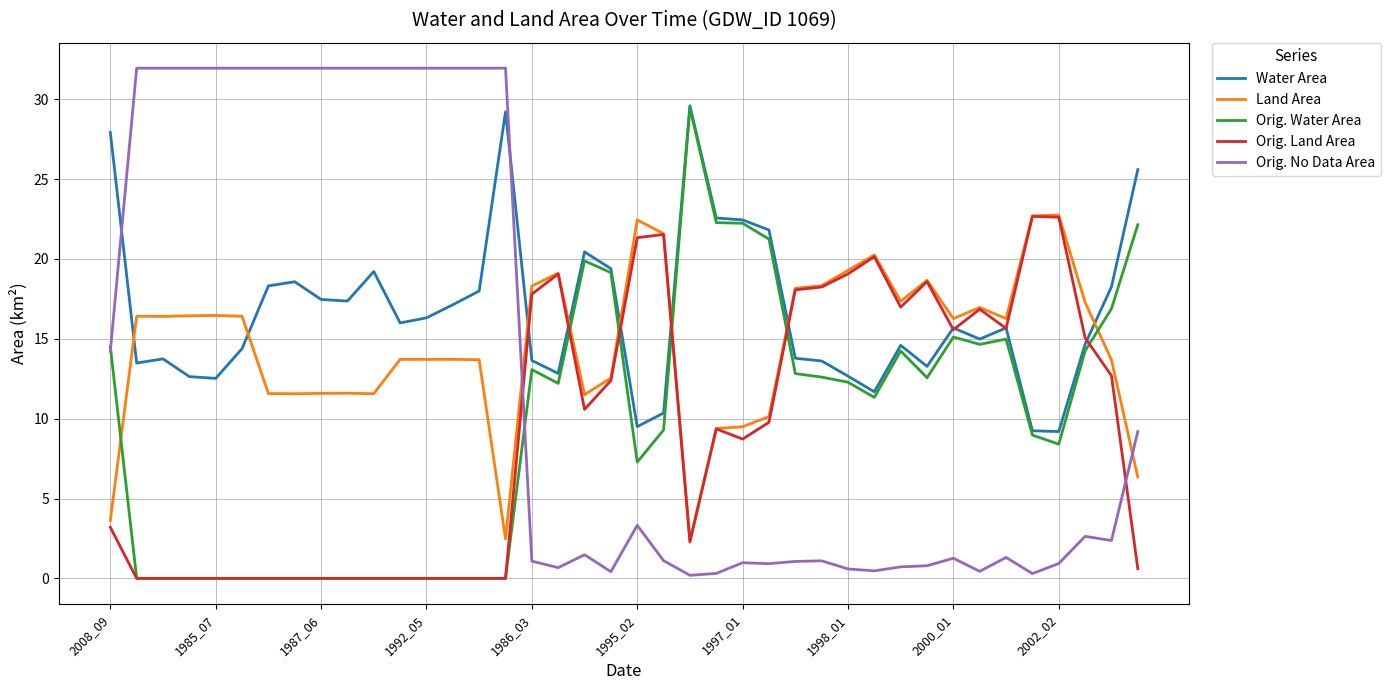

What is the difference between the maximum and minimum values in the Orig. Land Area series?

22.7